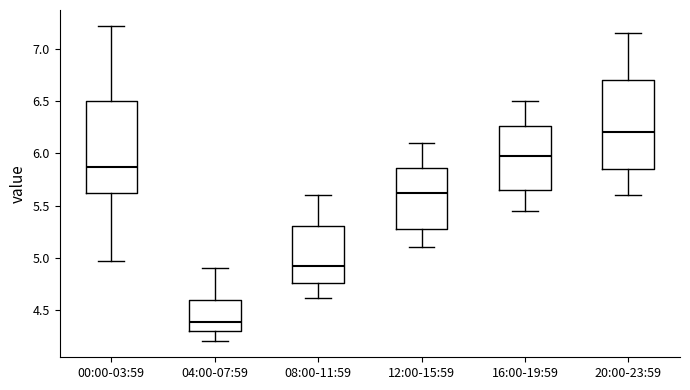

Which box's median line is the lowest?

04:00-07:59